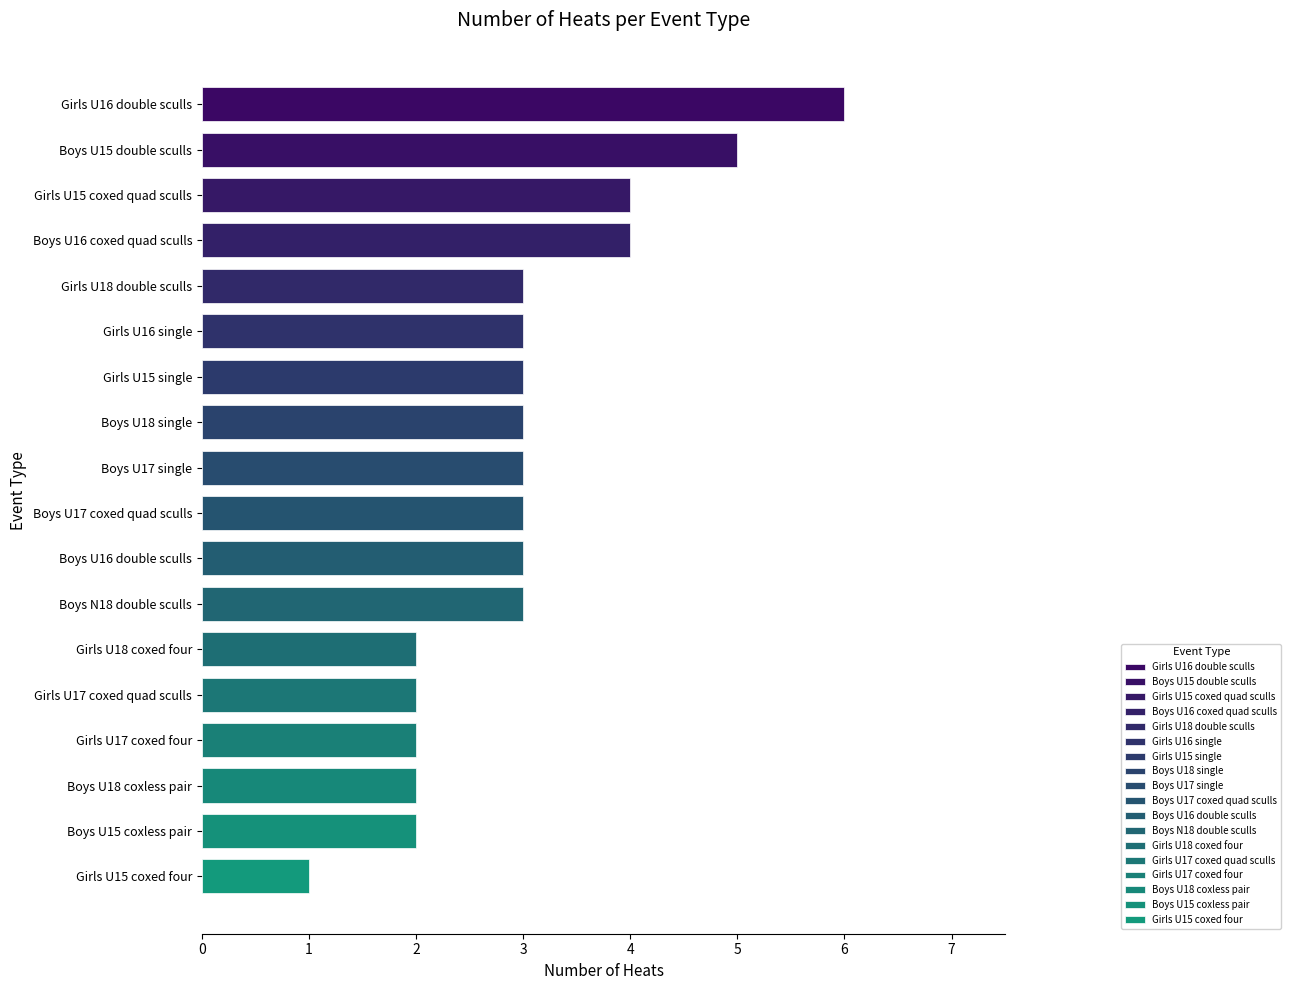

Approximately how many times larger is the value at Girls U15 single compared to Boys U15 coxless pair?

1.5